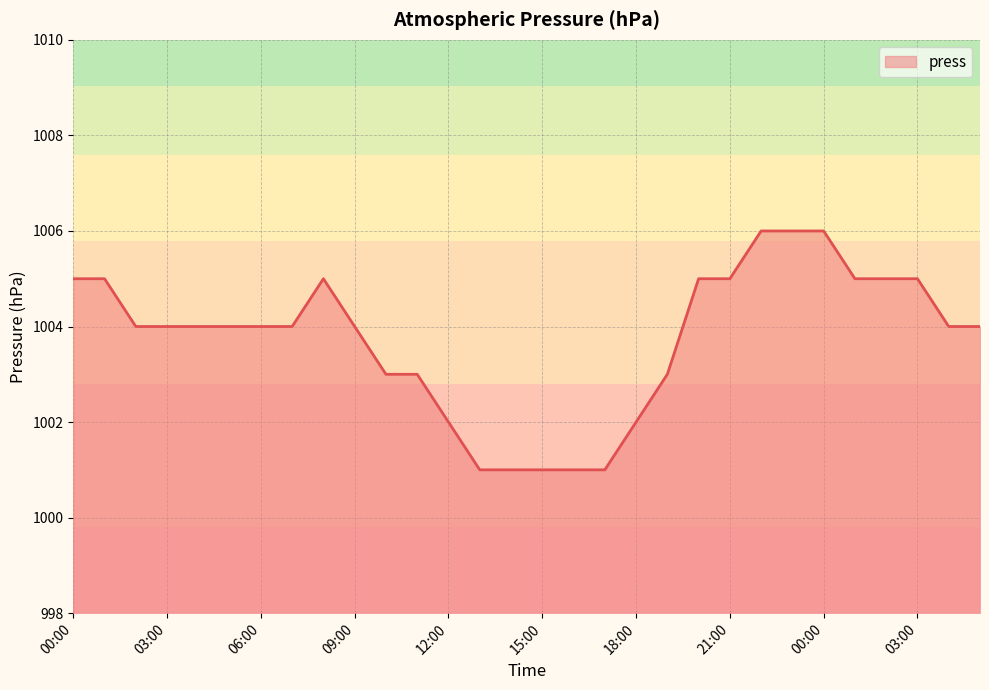

What is the maximum value shown in the chart?

1006